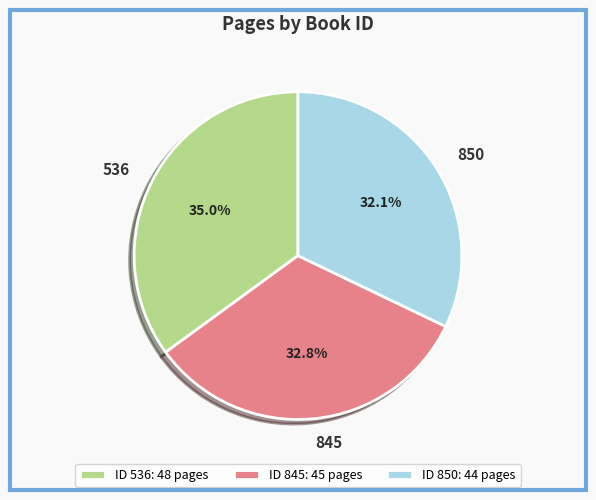

What is the ratio of the value at 536 to the value at 850?

1.1